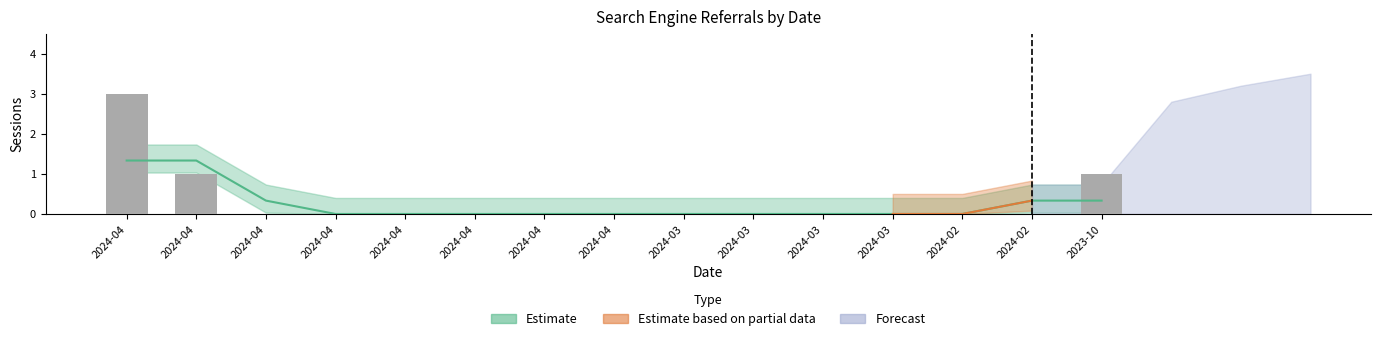

Does the chart contain any negative values?

No